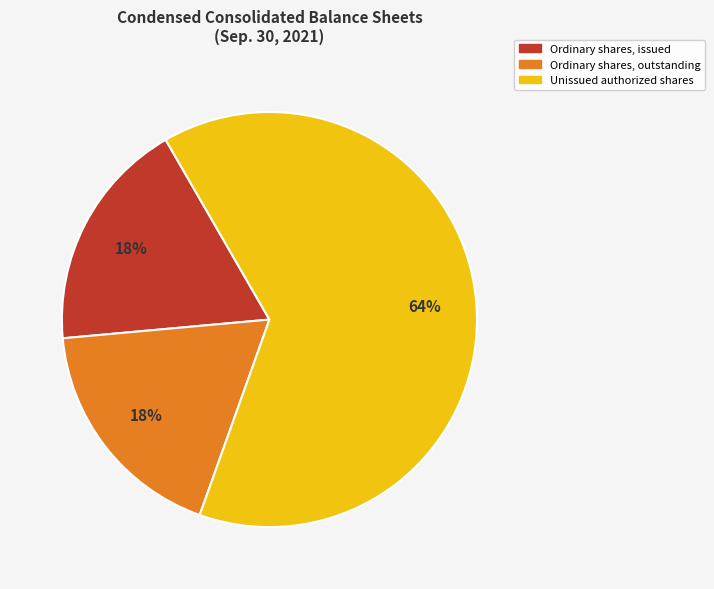

Does any single category account for the majority?

Yes